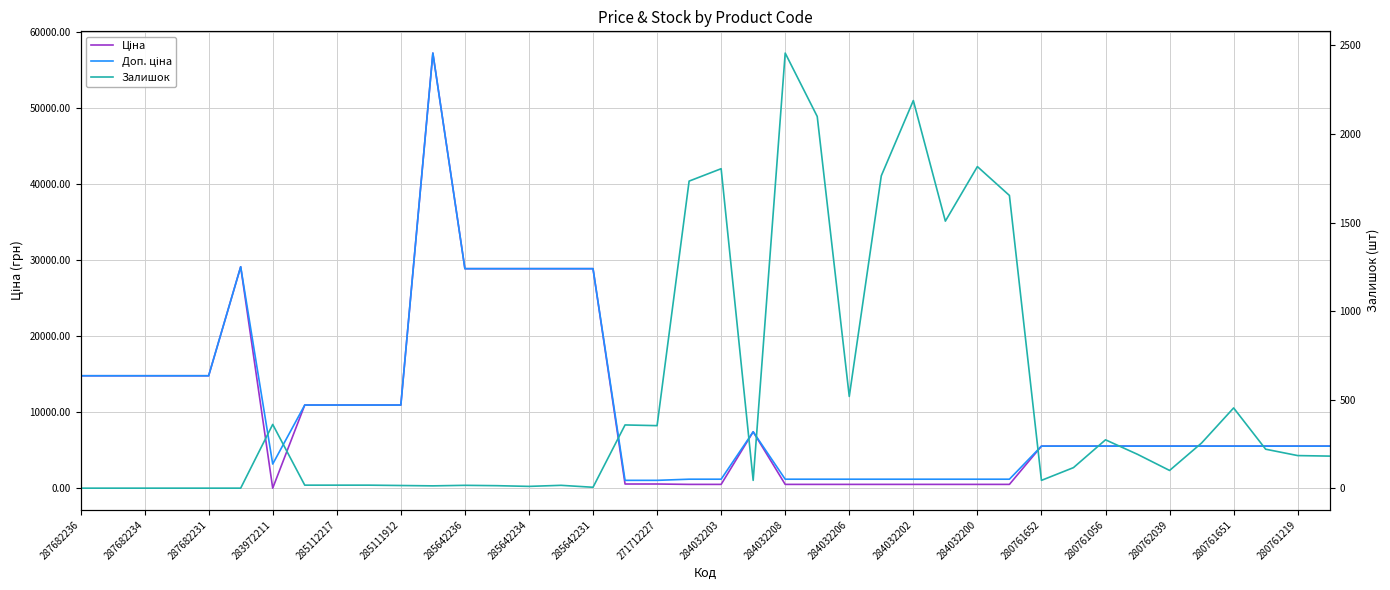

True or false: Доп. ціна has a value of 1210.7 at 25.

True